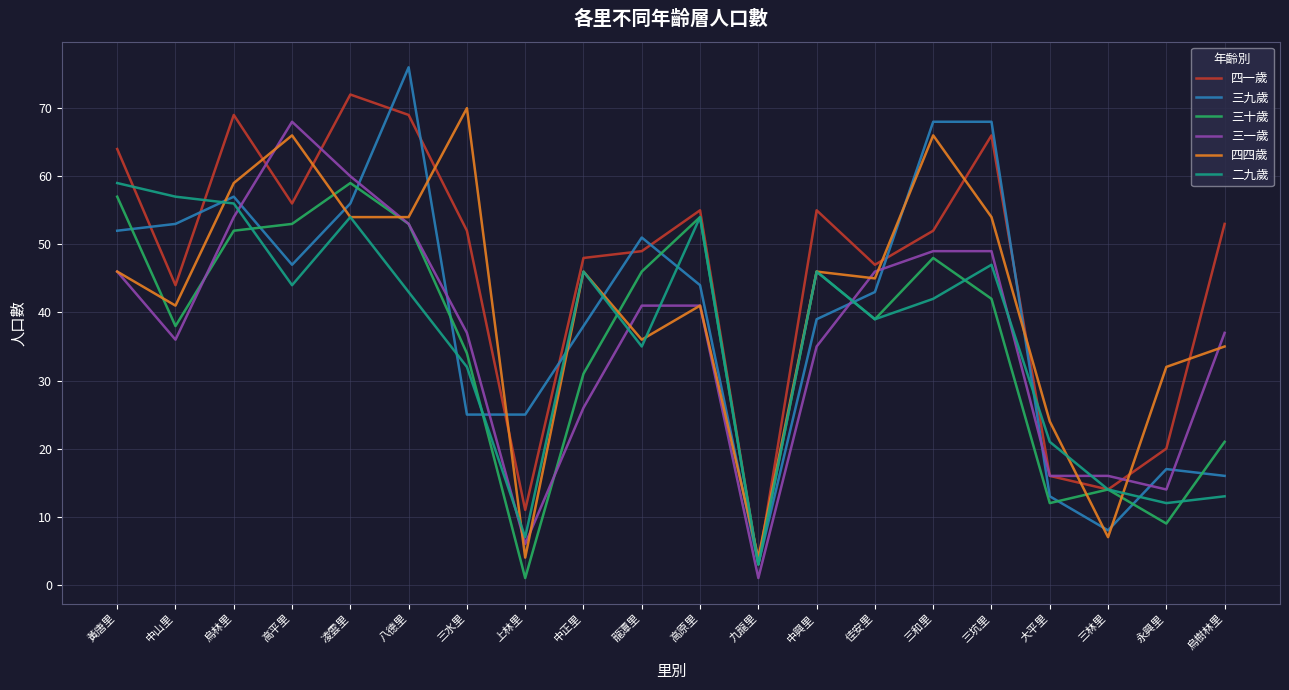

Which label corresponds to the largest value in the chart?

八德里